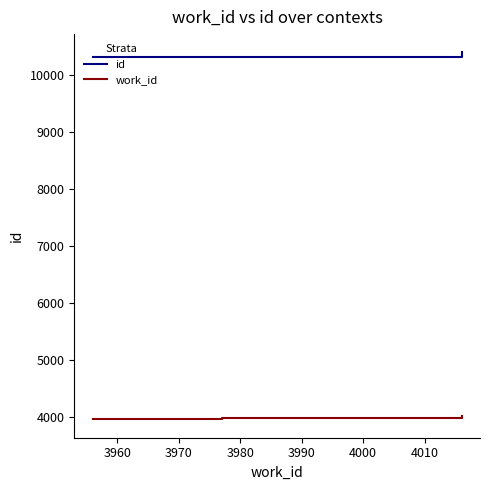

Which series has the largest total across all categories?

id